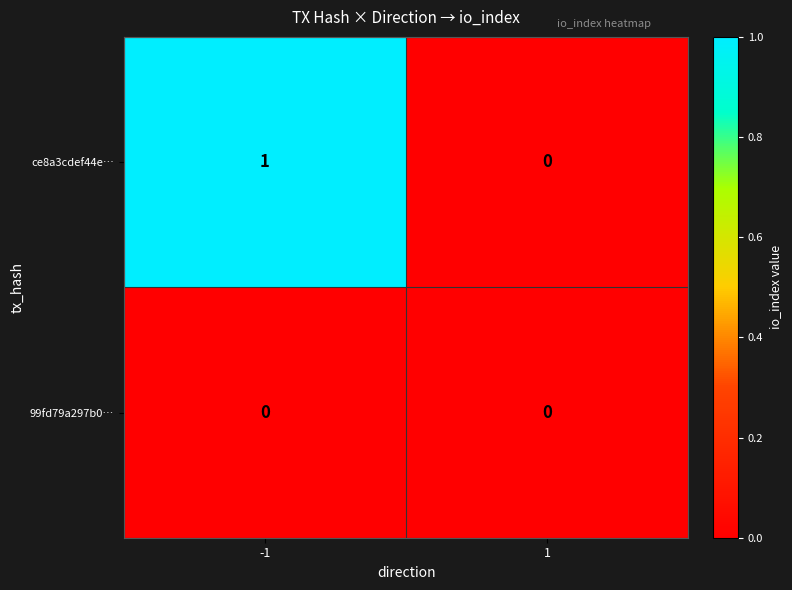

Which series has the largest total across all categories?

ce8a3cdef44e…